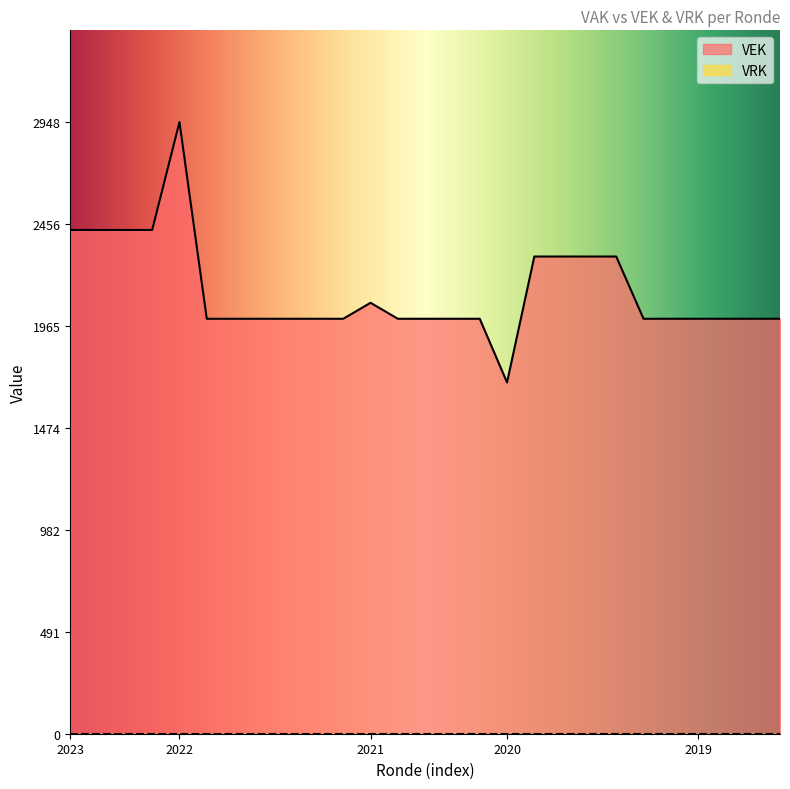

What is the difference between the maximum and minimum values in the VEK series?

1255